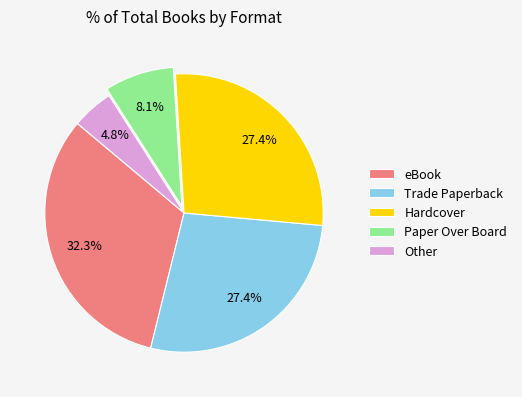

Is there any slice that represents more than half of the pie?

No